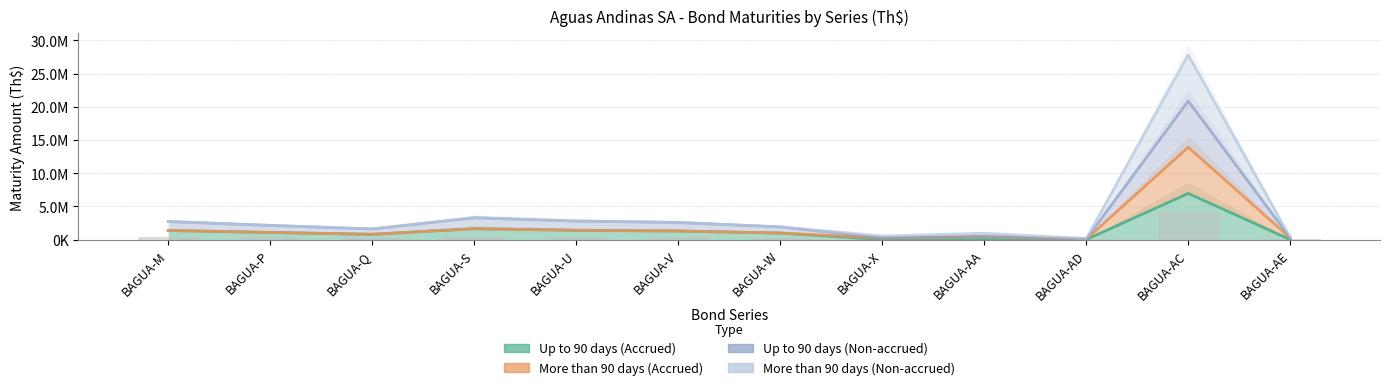

What is the label of the 1st bar from the right?

BAGUA-AE